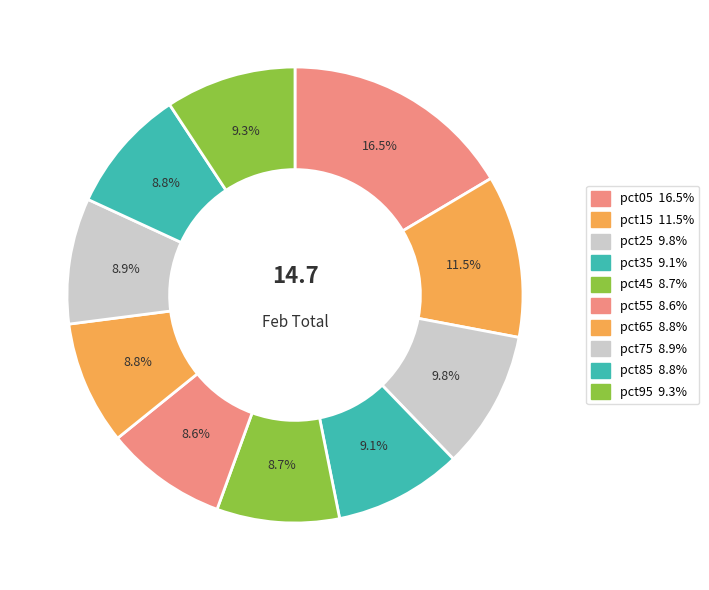

True or false: pct85 accounts for 9% of the total.

True